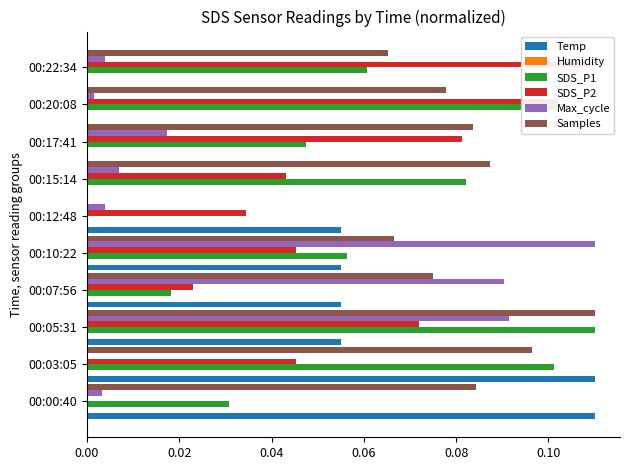

Reading right to left, what are all the values shown in this chart?

Temp: 0.0	0.0	0.0	0.0	0.1	0.1	0.1	0.1	0.1	0.1
Humidity: 0.1	0.1	0.1	0.1	0.1	0.1	0.1	0.1	0.1	0.1
SDS_P1: 0.1	0.1	0.0	0.1	0.0	0.1	0.0	0.1	0.1	0.0
SDS_P2: 0.1	0.1	0.1	0.0	0.0	0.0	0.0	0.1	0.0	0.0
Max_cycle: 0.0	0.0	0.0	0.0	0.0	0.1	0.1	0.1	0.0	0.0
Samples: 0.1	0.1	0.1	0.1	0.0	0.1	0.1	0.1	0.1	0.1